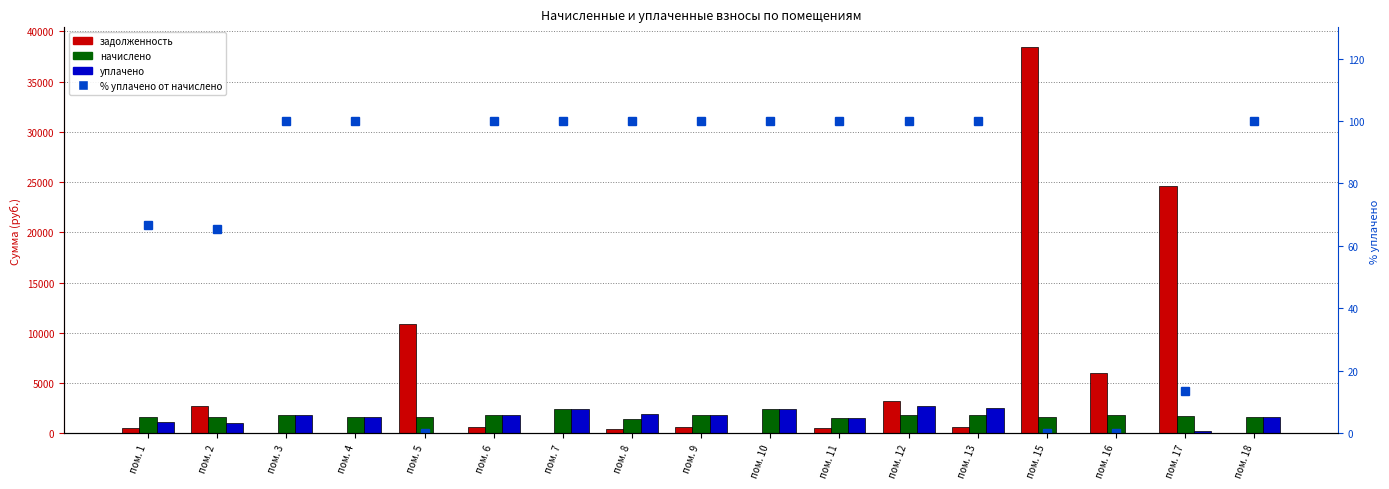

What is the value of the начислено bar at the 8th from the left?

1411.4